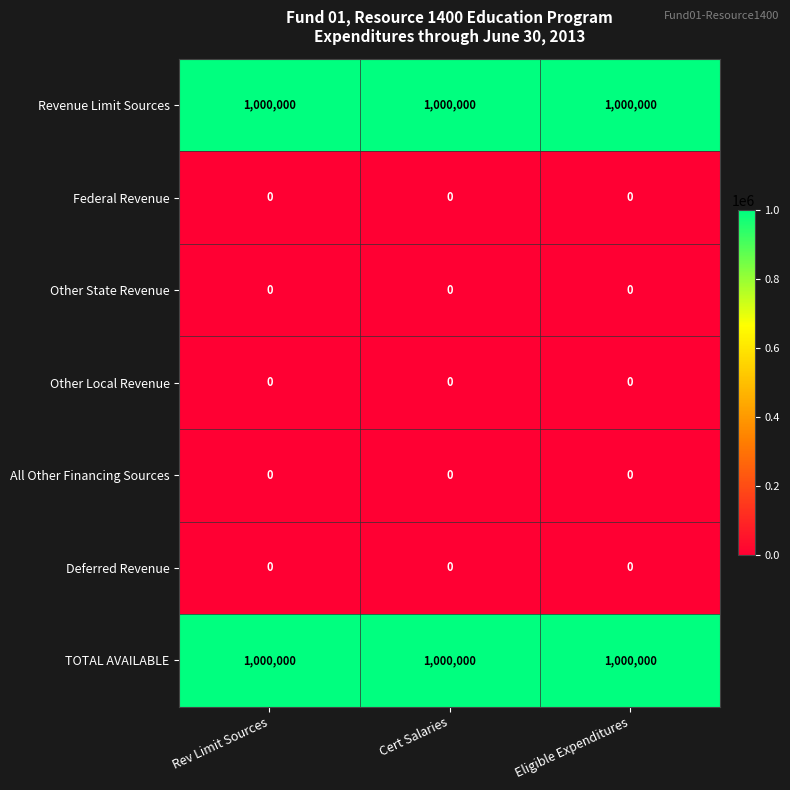

What is the maximum value shown in the chart?

1000000